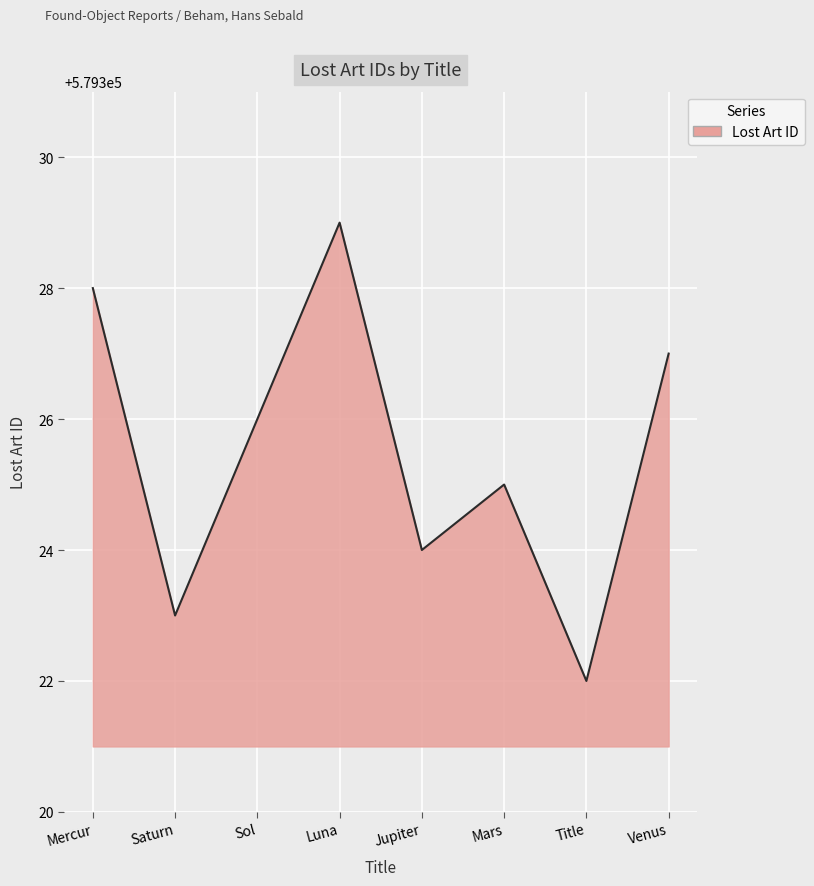

What is the ratio of the value at Saturn to the value at Title?

1.0